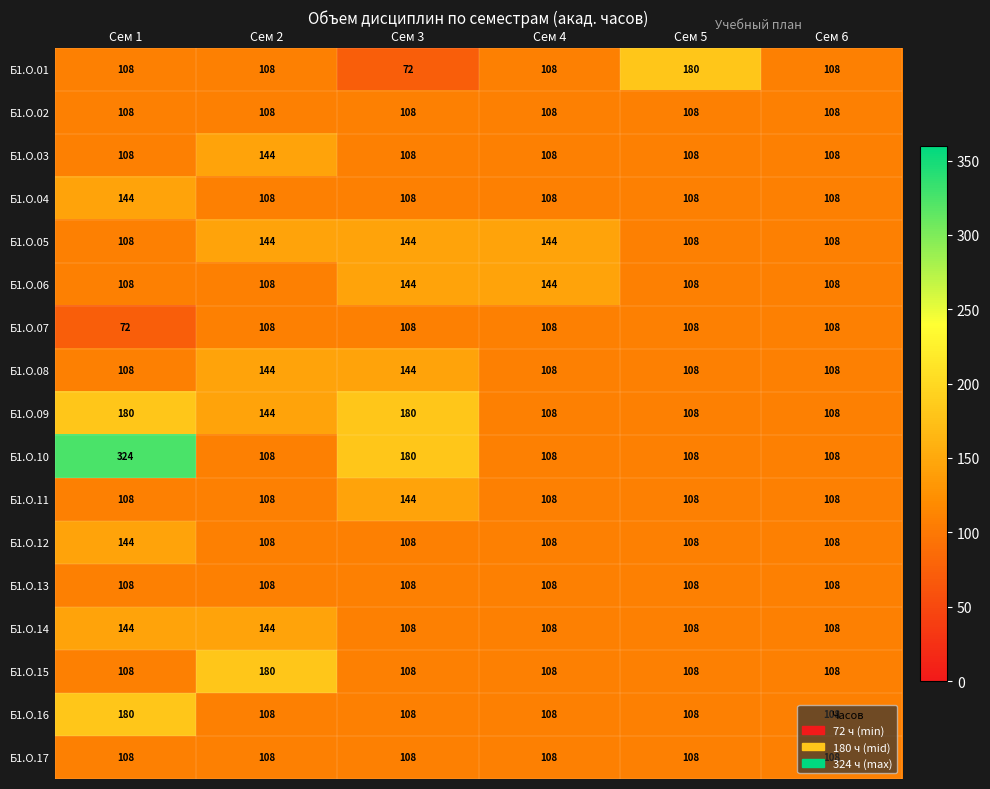

Which series changed the most between Сем 1 and Сем 4?

Б1.О.10